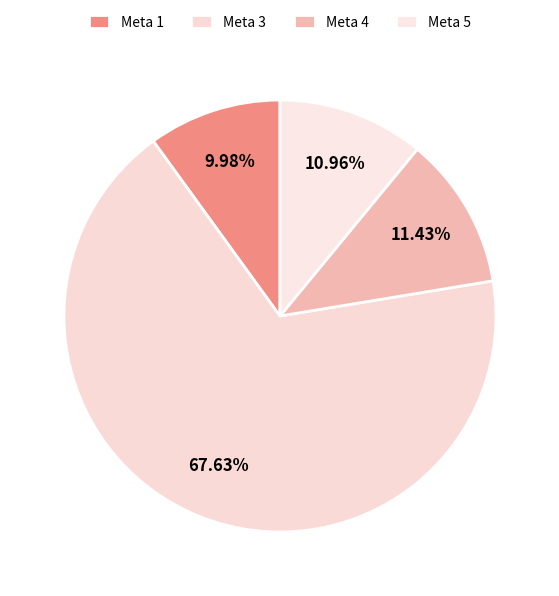

To the nearest percent, what is the difference between the largest and smallest slice percentages?

58%